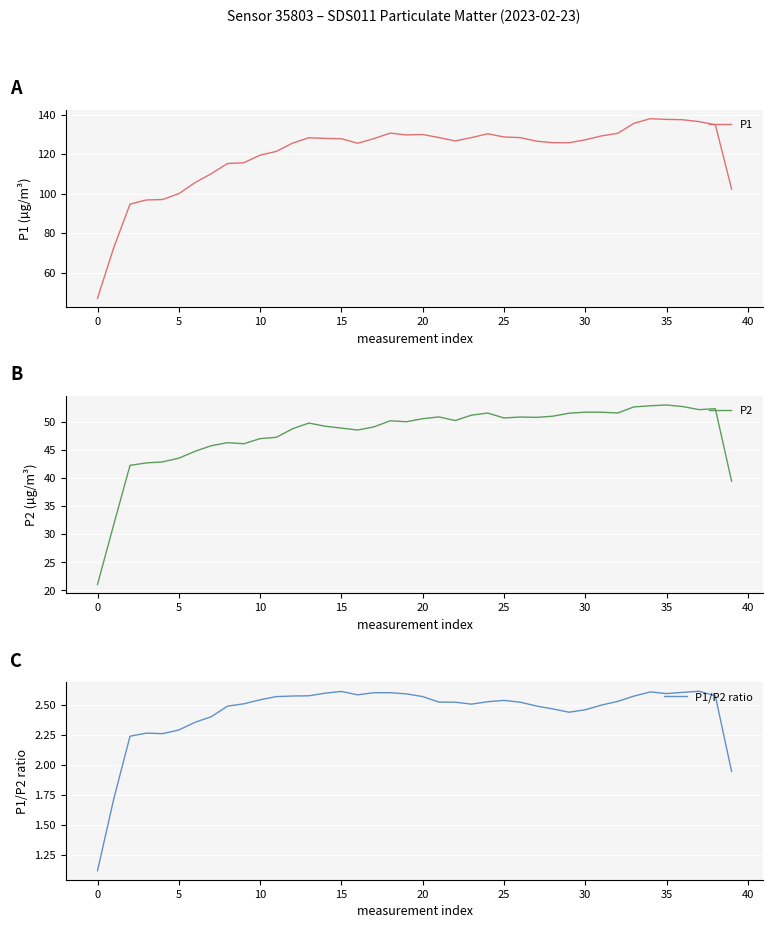

What is the lowest value of the P1 series?

47.0